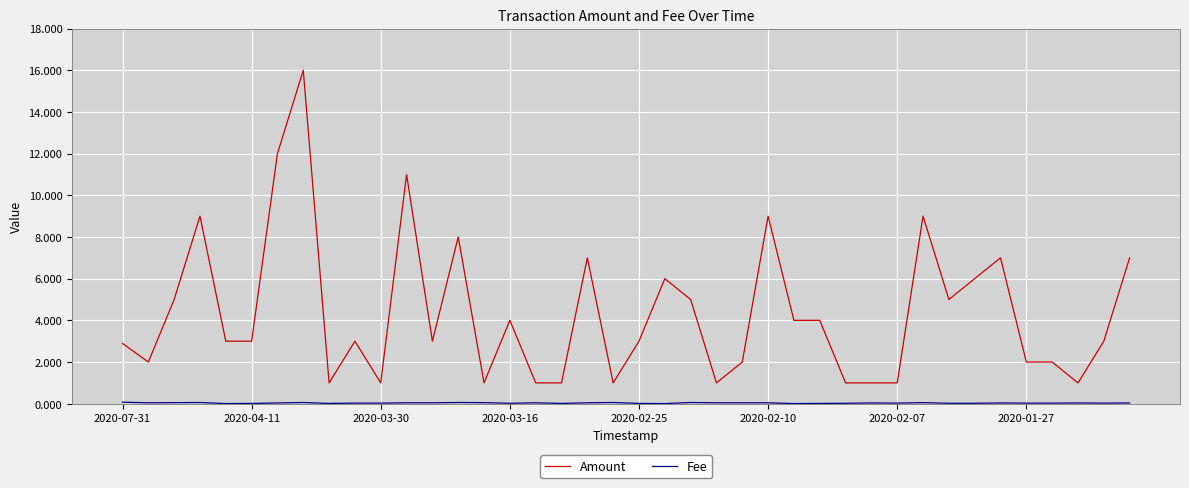

Which series has the largest range (max minus min)?

Amount